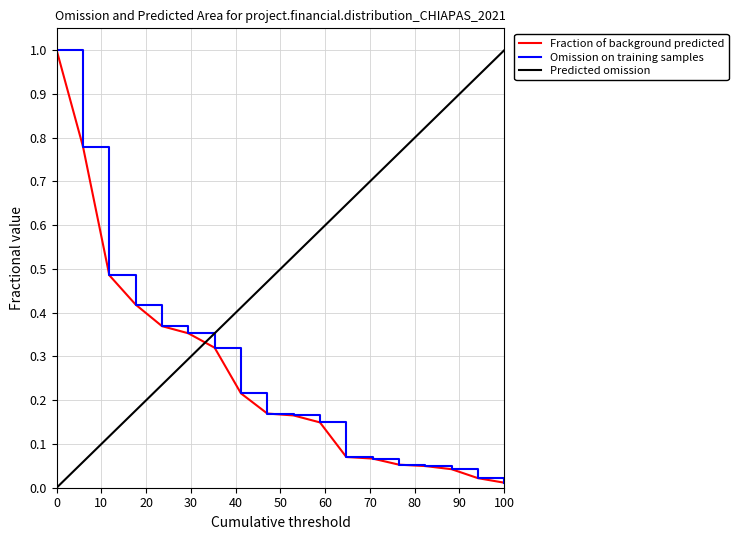

True or false: Fraction of background predicted has more than 0 points higher than both neighbors.

False